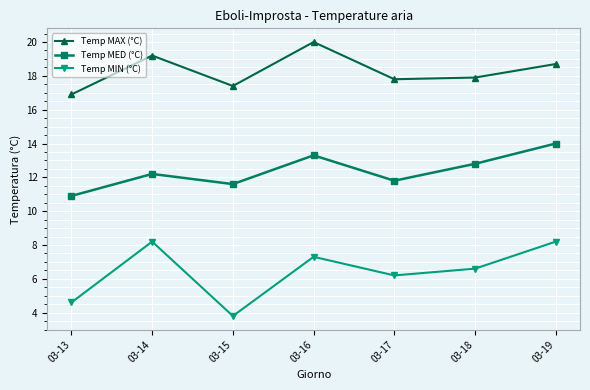

True or false: Temp MAX (°C) has a value of 18.7 at 03-19.

True